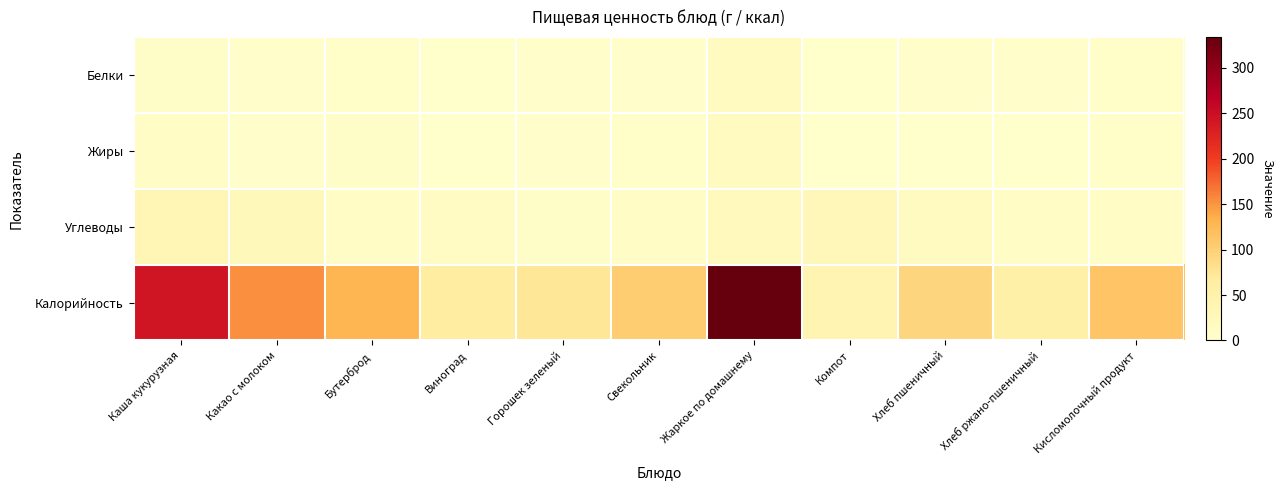

Rank the series at Хлеб ржано-пшеничный from lowest to highest value.

Жиры, Белки, Углеводы, Калорийность